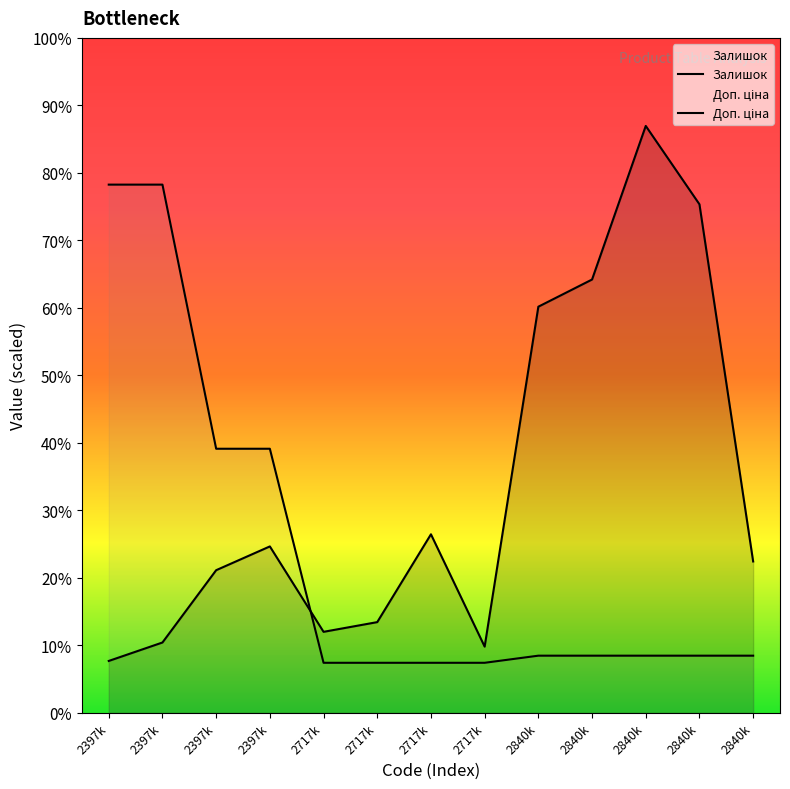

Which has a higher value, 2397k or 2840k?

2840k